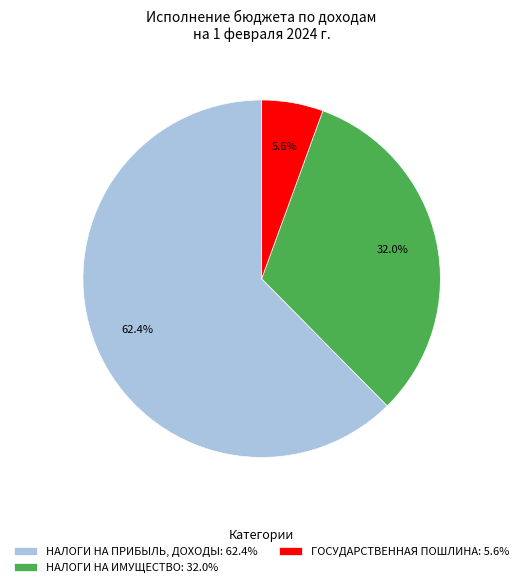

Which has a higher value, ГОСУДАРСТВЕННАЯ ПОШЛИНА: 5.6% or НАЛОГИ НА ИМУЩЕСТВО: 32.0%?

НАЛОГИ НА ИМУЩЕСТВО: 32.0%